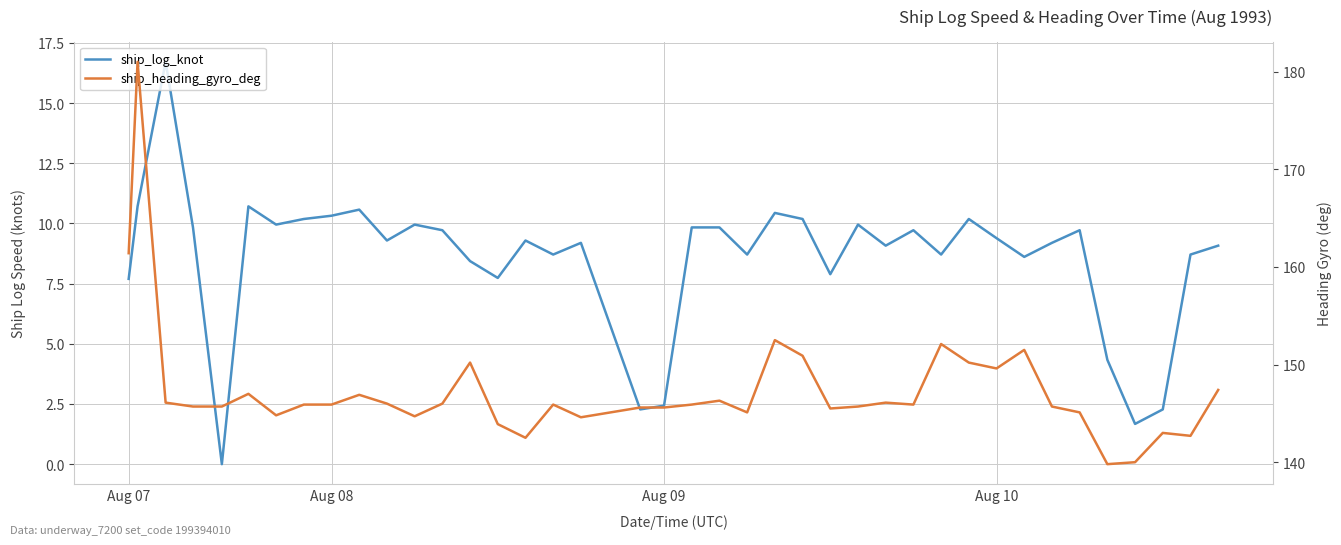

True or false: ship_heading_gyro_deg and ship_log_knot intersect in this chart.

False